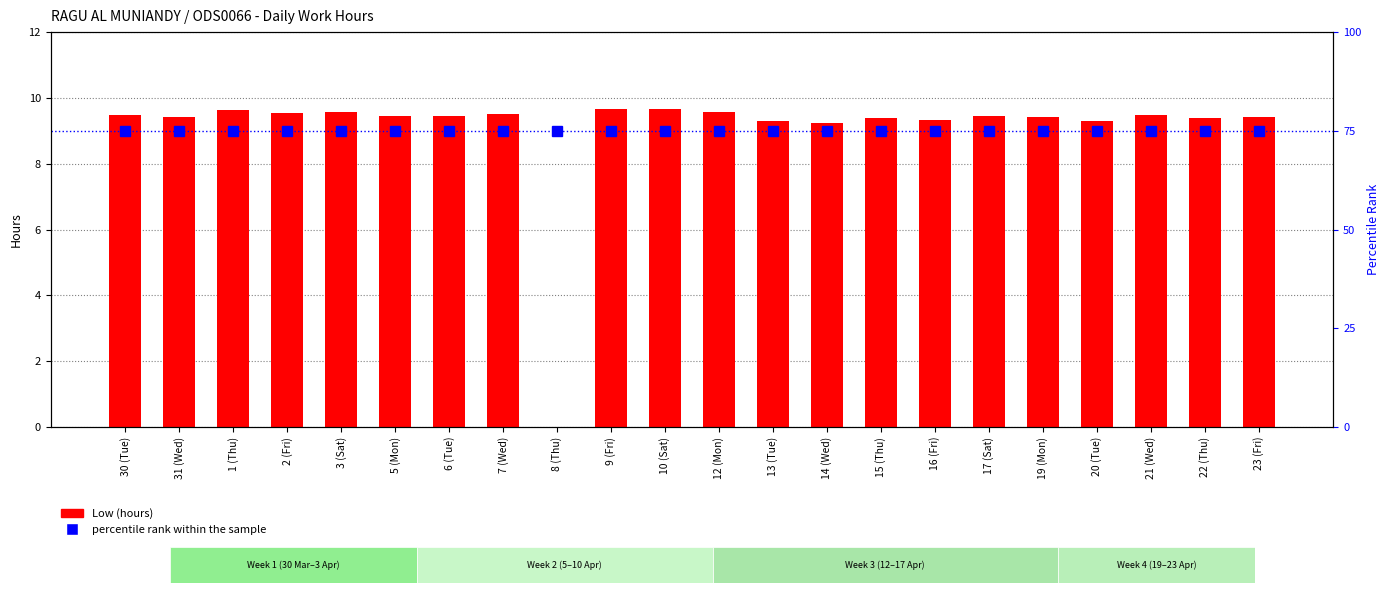

At which category is the sum across all series the highest?

9 (Fri)